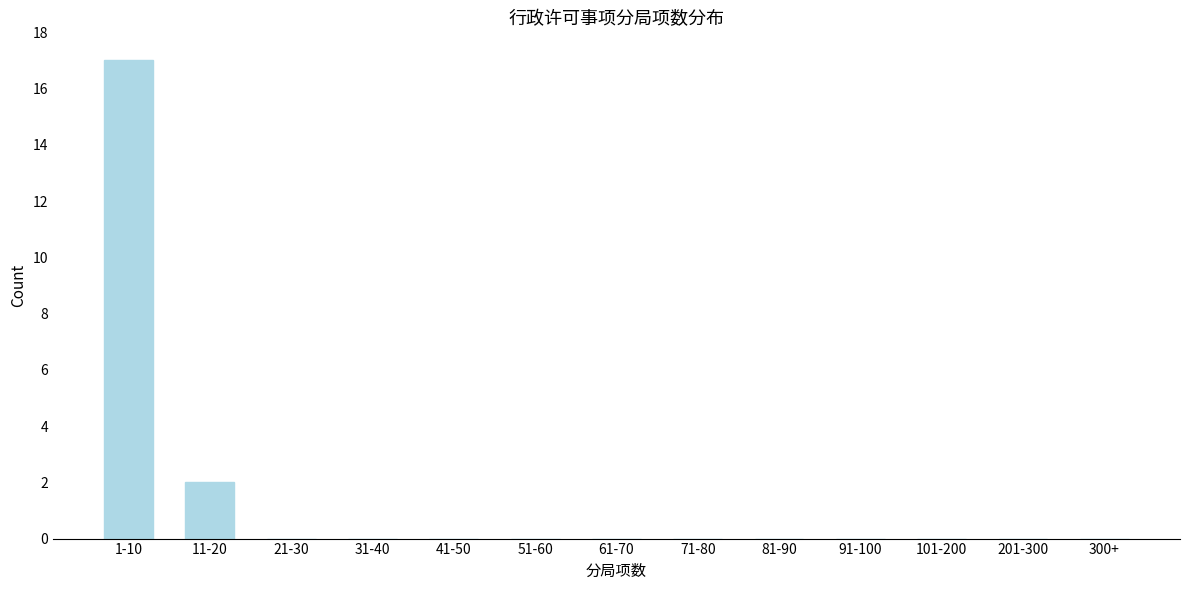

Reading left to right, list all the values displayed in this chart.

1-10=17	11-20=2	21-30=0	31-40=0	41-50=0	51-60=0	61-70=0	71-80=0	81-90=0	91-100=0	101-200=0	201-300=0	300+=0